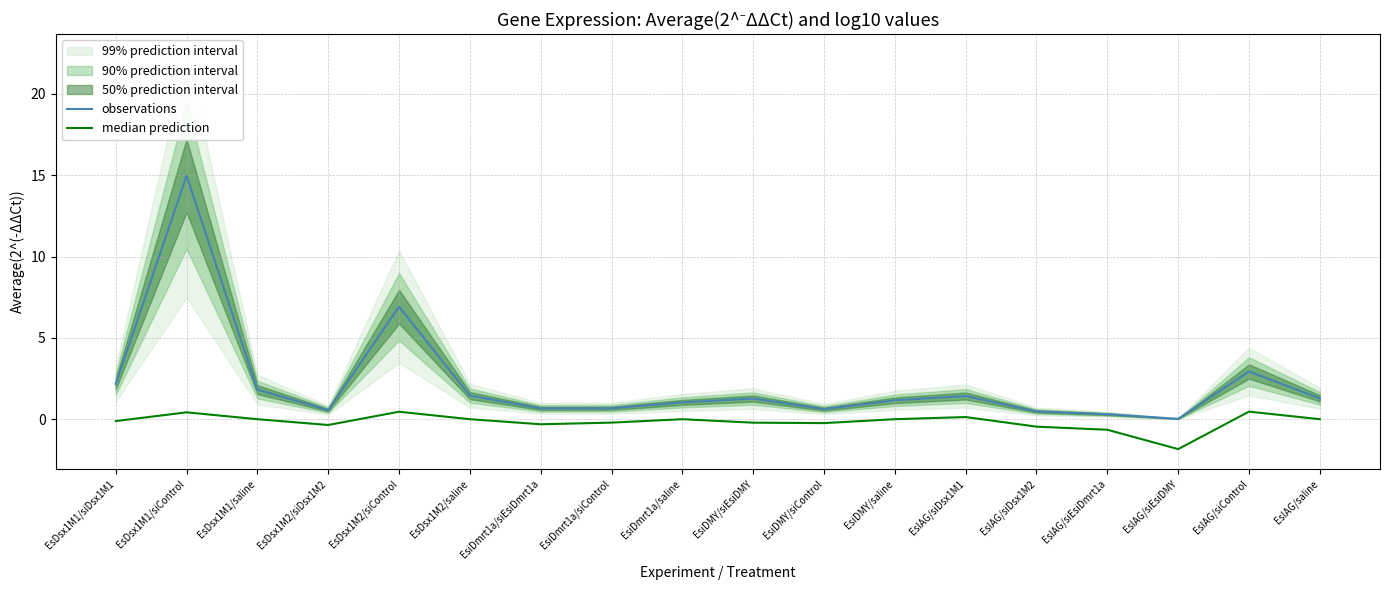

Where is median prediction nearest to the value 0?

EsDsx1M1/saline